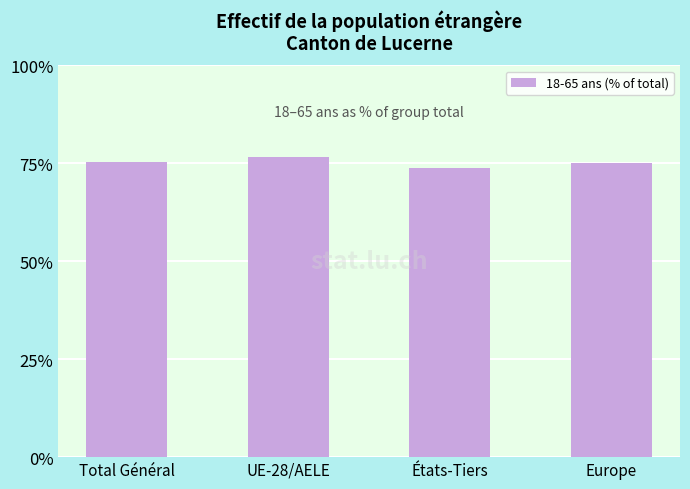

Which has a higher value, États-Tiers or UE-28/AELE?

UE-28/AELE